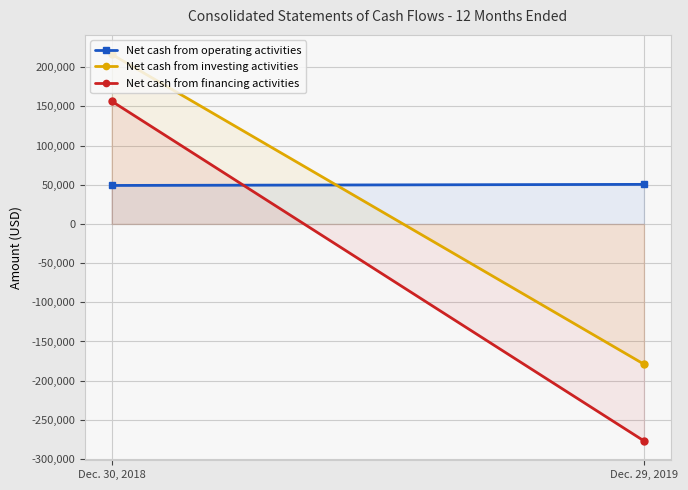

How many Net cash from investing activities values are between -179000 and 216578?

2